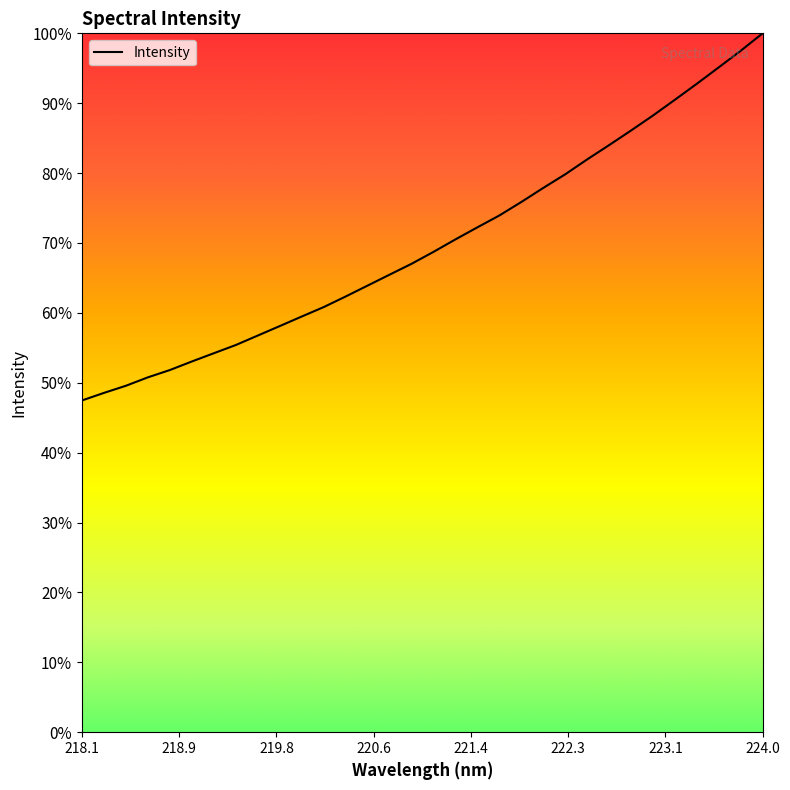

Reading left to right, transcribe all the data shown in this chart.

47.5	48.5	49.6	50.8	51.8	53.0	54.2	55.4	56.8	58.1	59.5	60.8	62.3	63.9	65.5	67.0	68.7	70.5	72.2	73.9	75.9	77.9	79.8	82.0	84.0	86.1	88.2	90.5	92.8	95.1	97.5	100.0